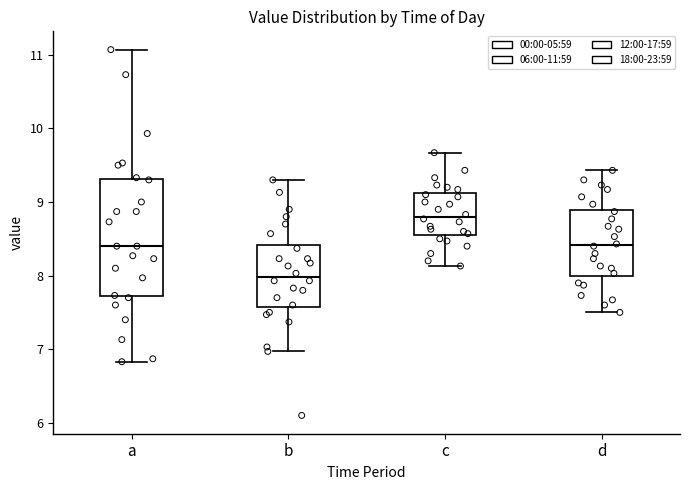

Where does the median line of the box for d sit on the y-axis? The values are not printed on the chart, so give them approximately, as read against the axis.

8.4